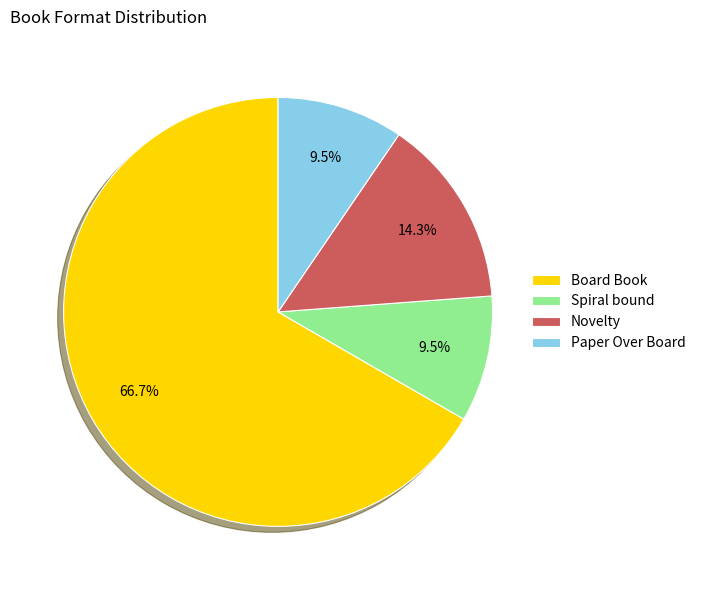

Is it true that Novelty is 14% of the pie?

True